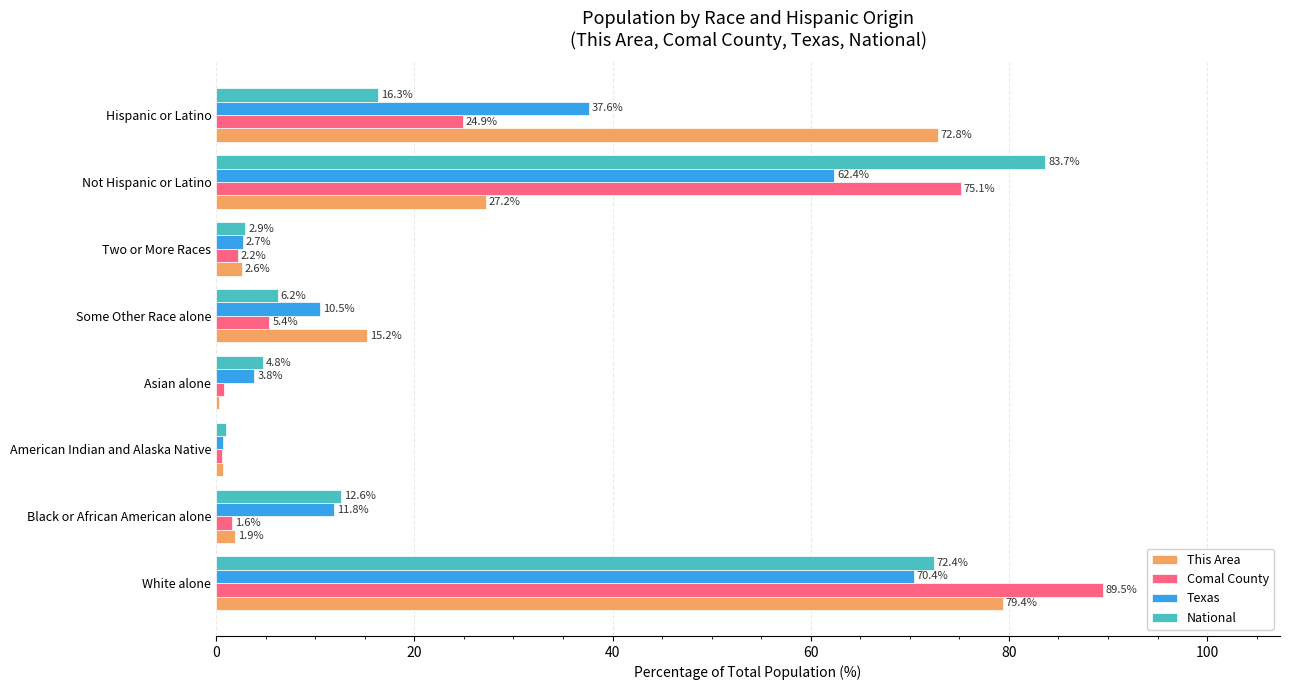

Which series changed the most between Some Other Race alone and Hispanic or Latino?

This Area